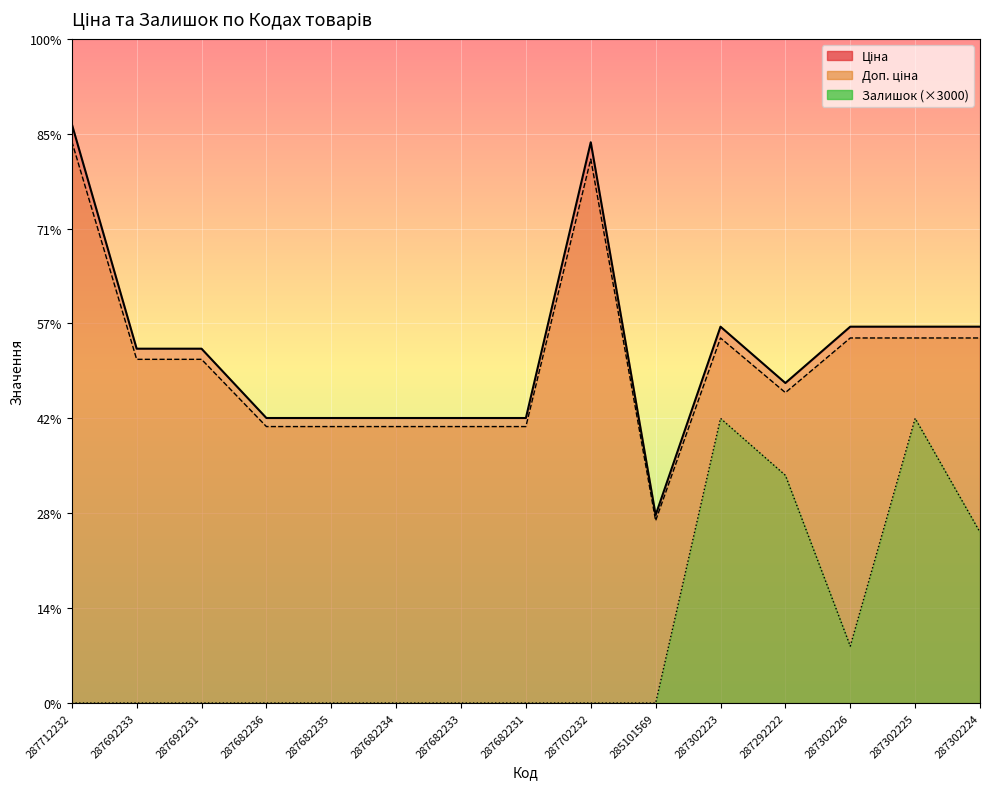

What is the value of the Доп. ціна point at the 11th from the left?

19236.1